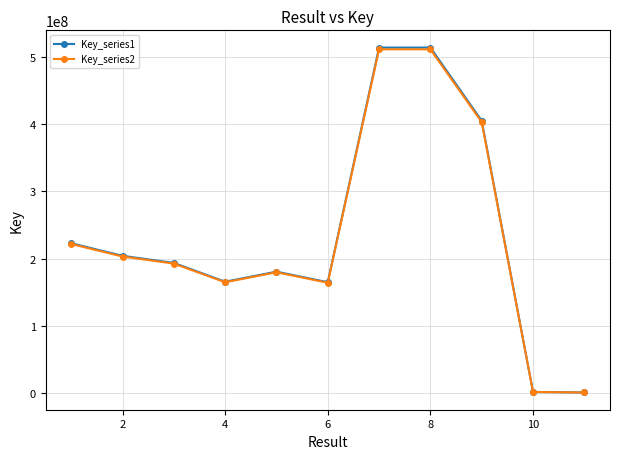

At how many categories does at least one series exceed 94826498?

9